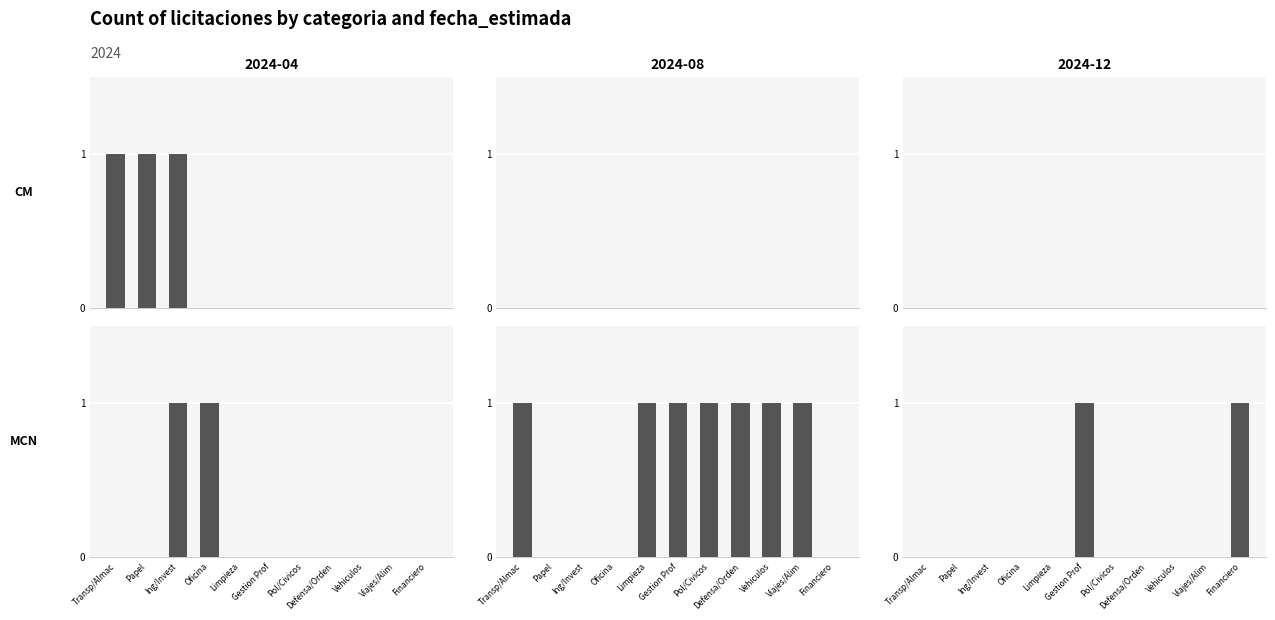

Which has a higher value, Defensa/Orden or Pol/Civicos?

Defensa/Orden